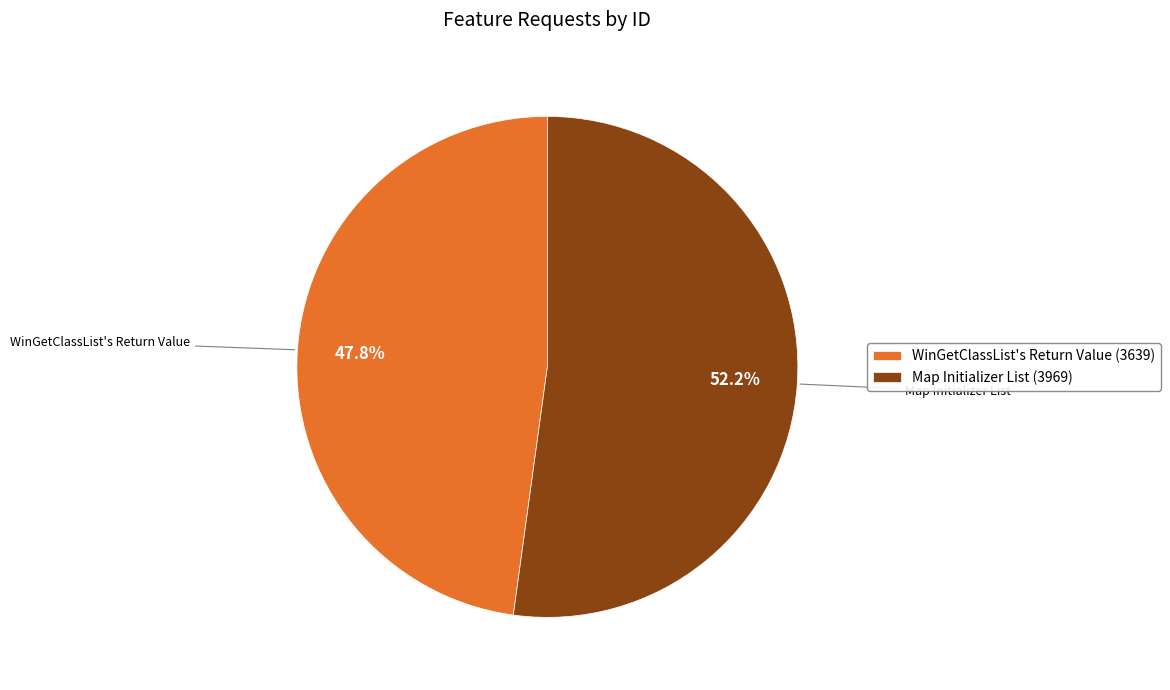

To the nearest percent, what percentage of the pie is WinGetClassList's Return Value?

48%